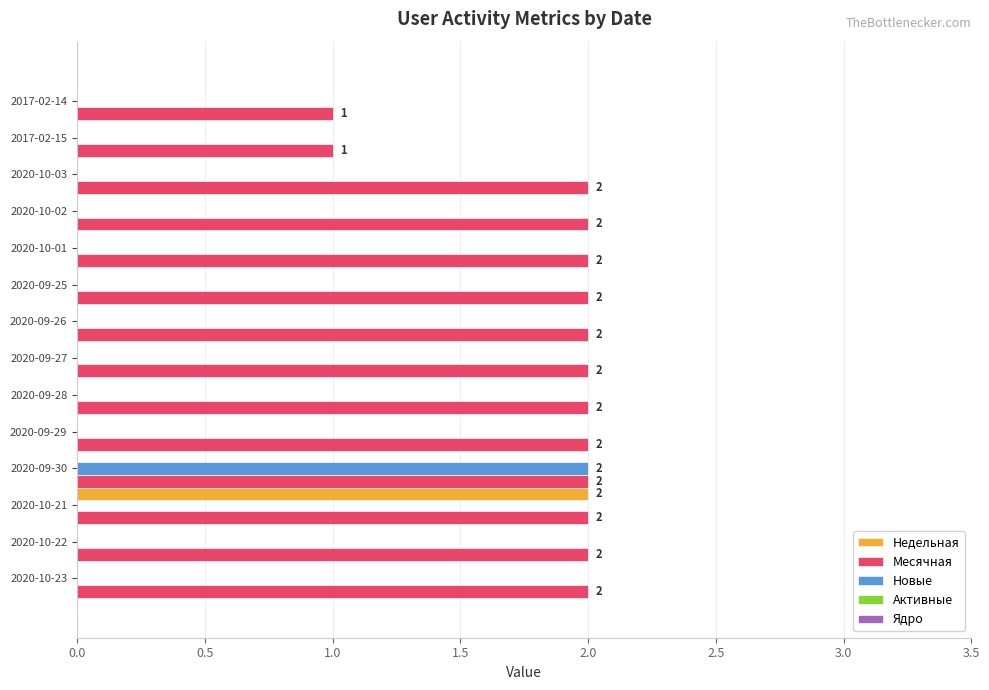

Which series has the largest total across all categories?

Месячная